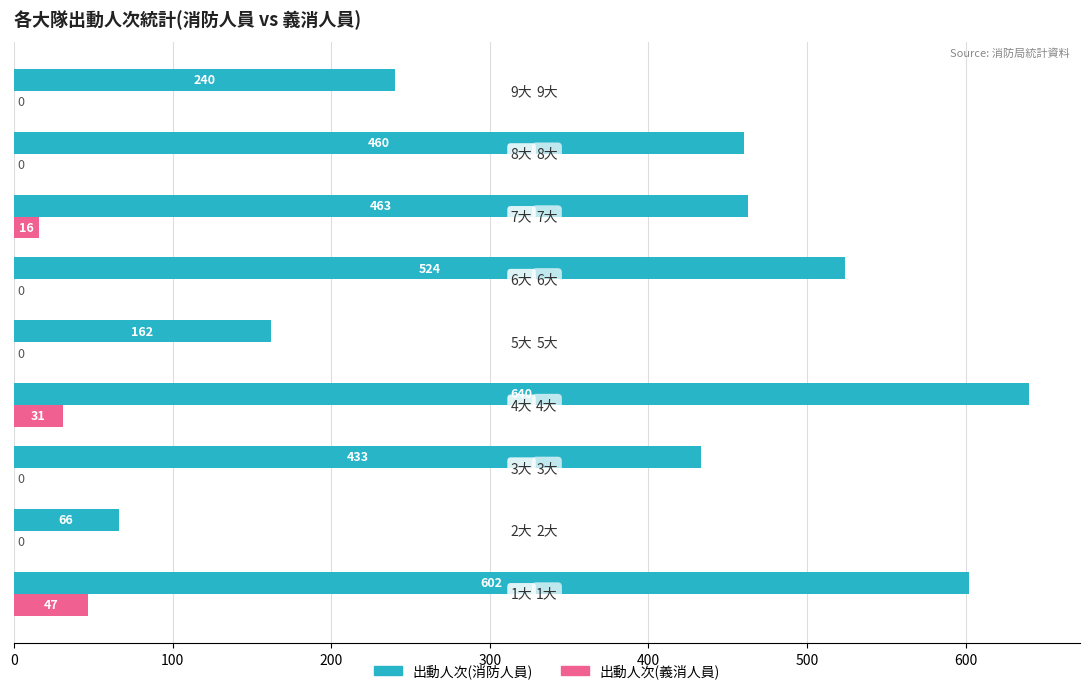

What is the greatest value displayed?

640